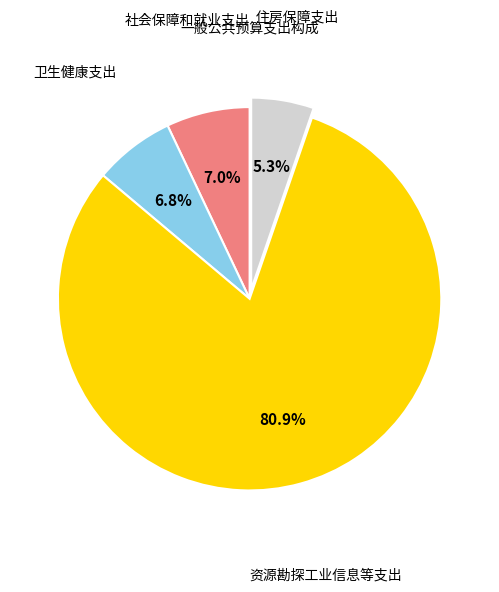

True or false: 资源勘探工业信息等支出 accounts for 74% of the total.

False